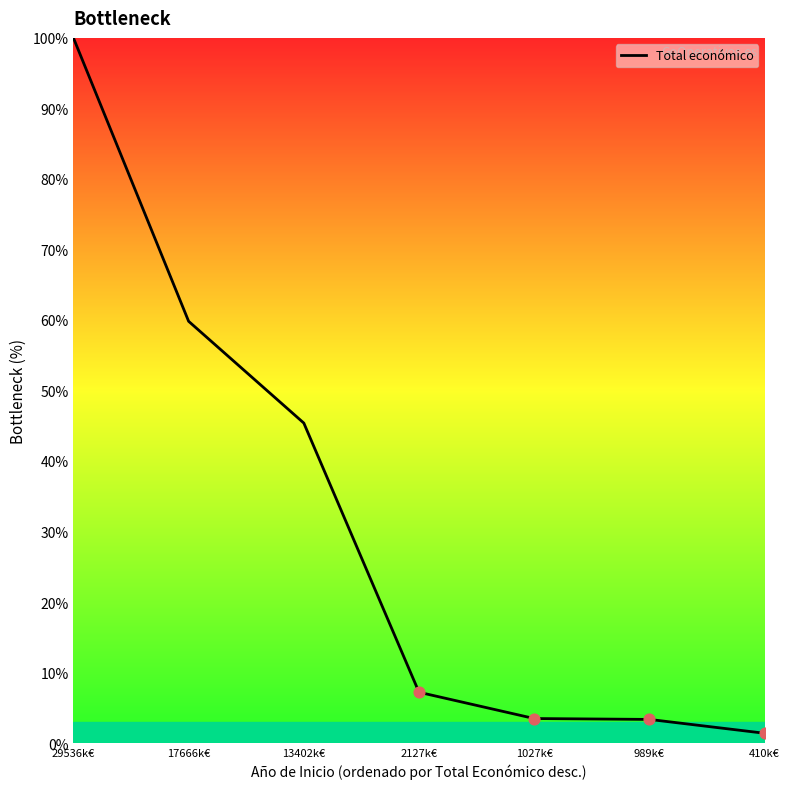

Approximately how many times larger is the value at 1027k€ compared to 2127k€?

0.5